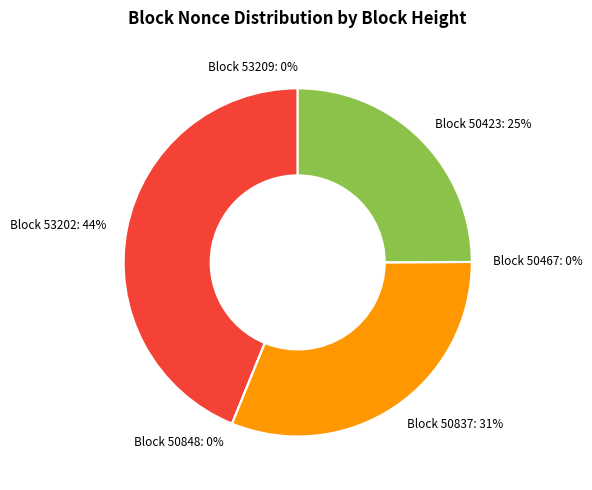

To the nearest percent, what is the average slice percentage?

17%